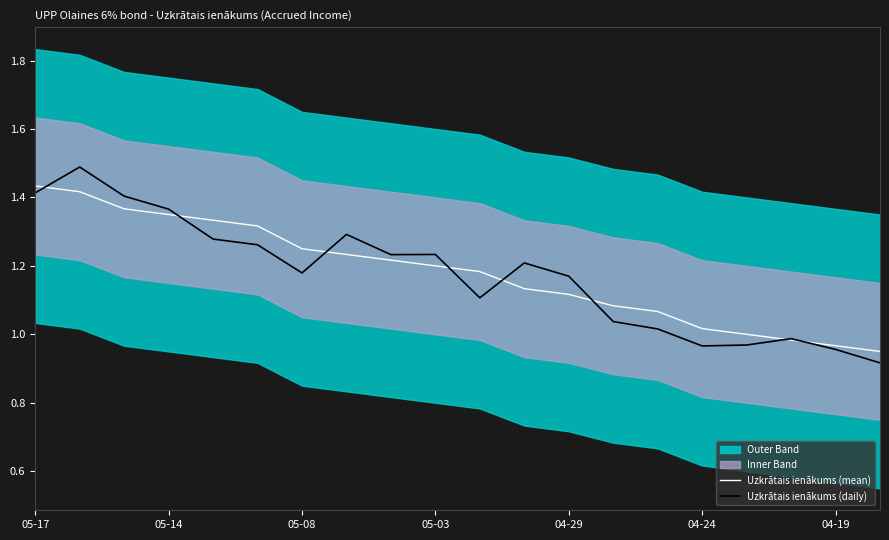

True or false: Uzkrātais ienākums (mean) has a value of 0.6 at 04-29.

False